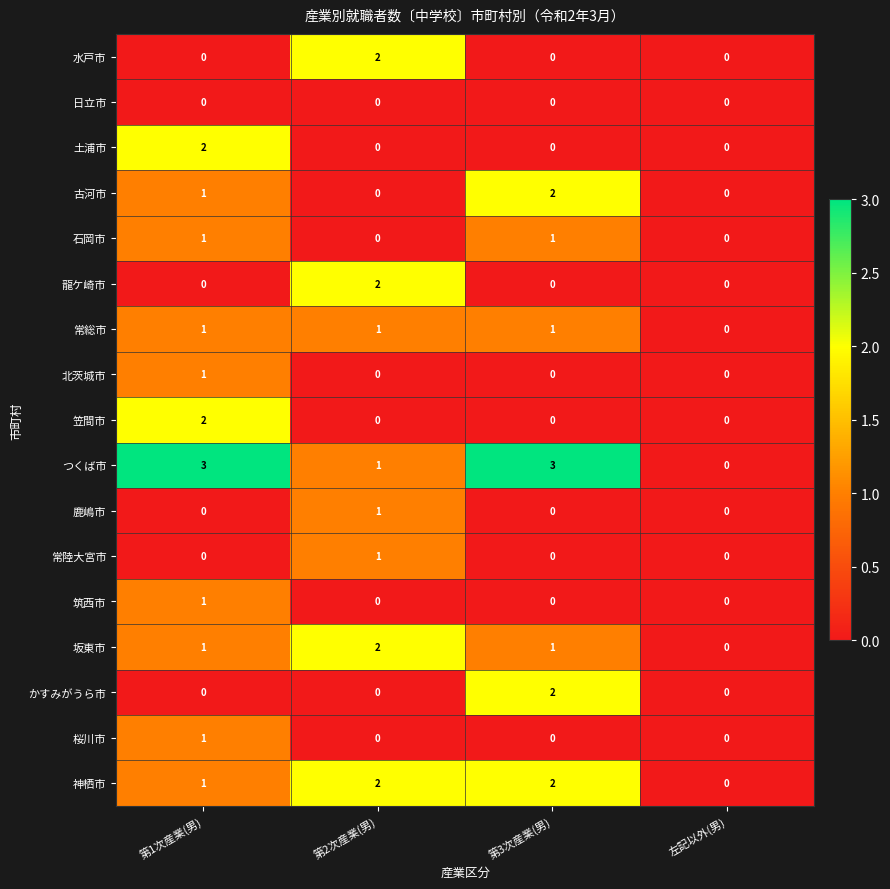

Count the 龍ケ崎市 values in the range 0 to 2.

4